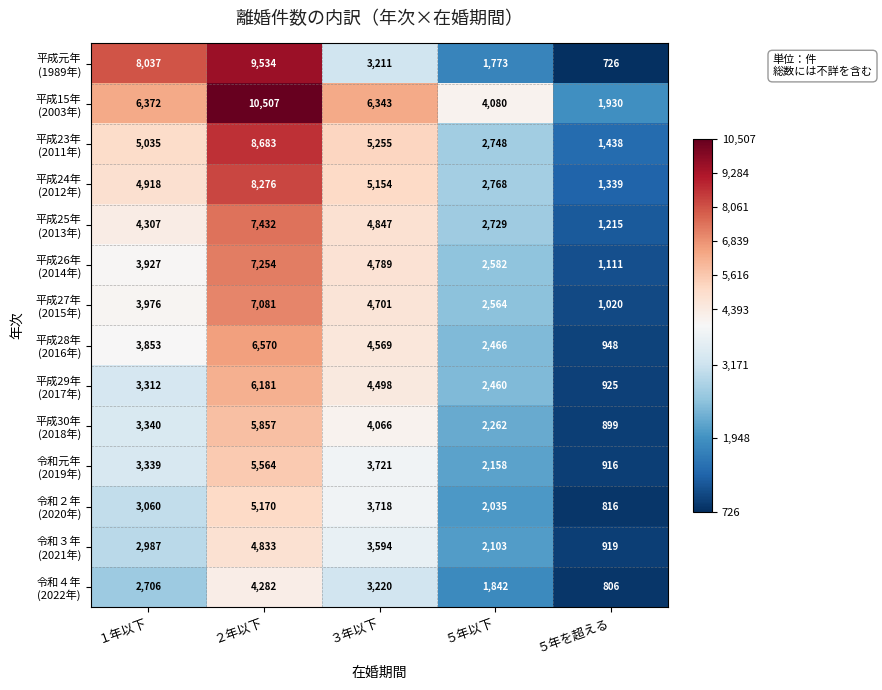

What is the spread (max minus min) of values at ５年以下?

2307